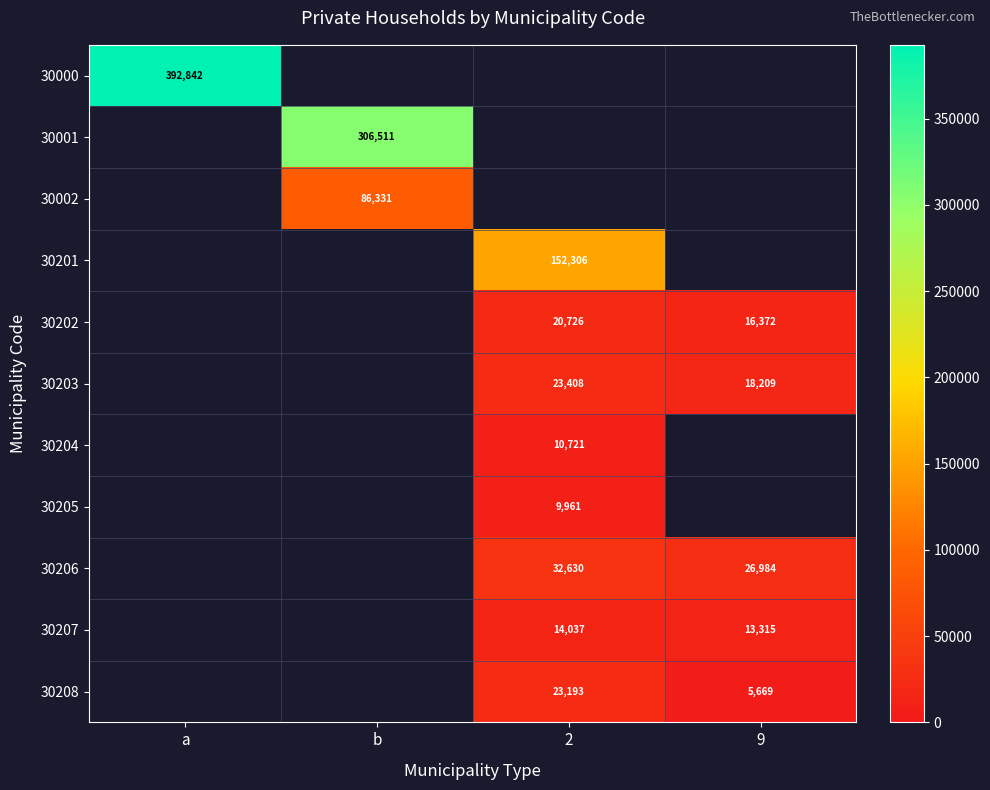

Between 9 and b, which is larger?

b